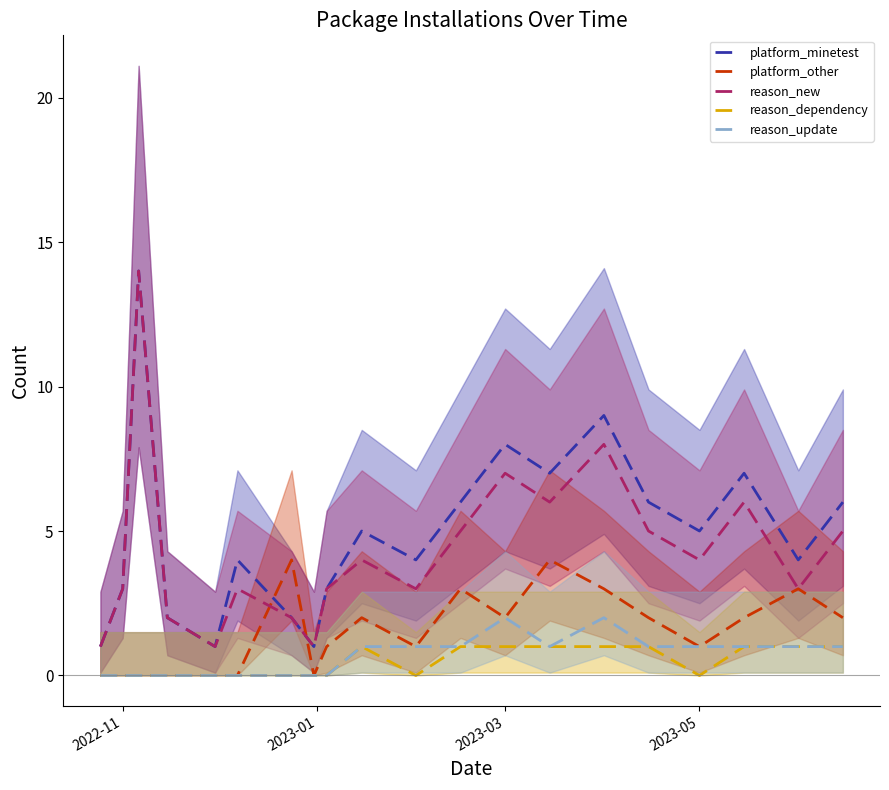

True or false: reason_dependency and reason_new intersect in this chart.

False